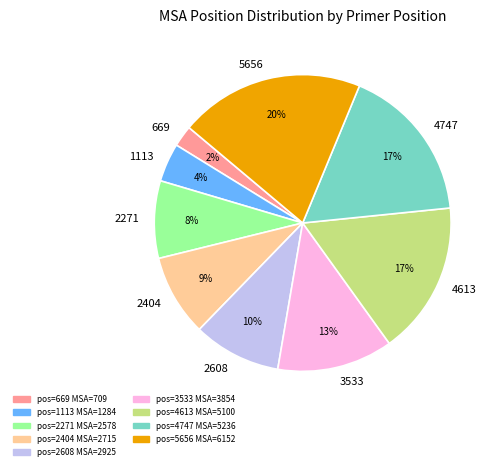

Is there a majority slice in this chart?

No